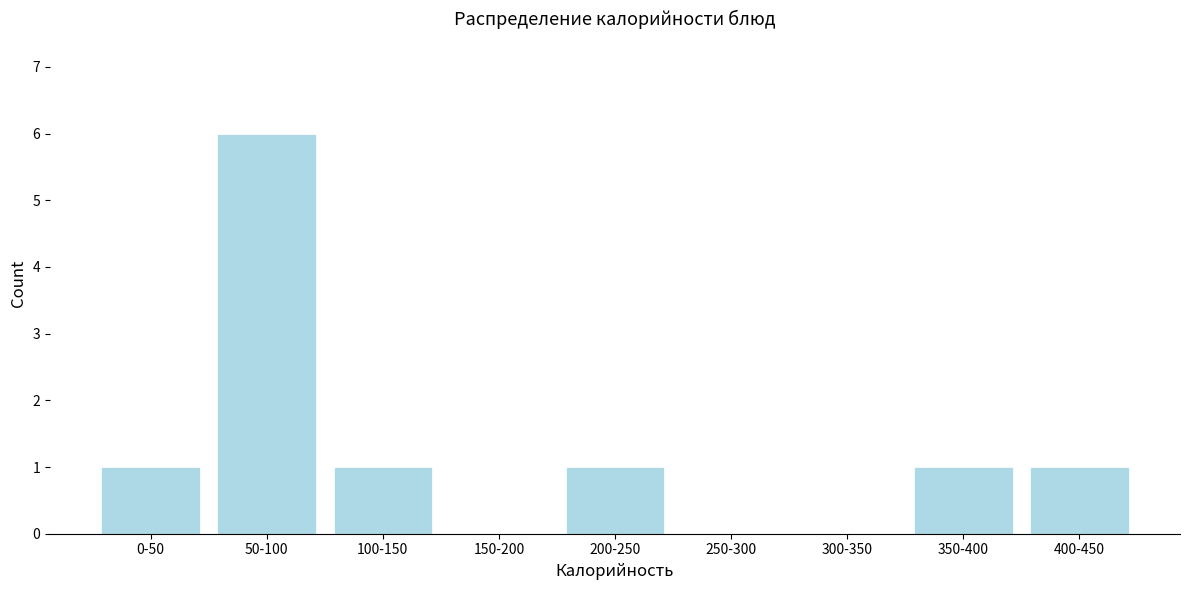

Reading left to right, transcribe all the data shown in this chart.

0-50=1	50-100=6	100-150=1	150-200=0	200-250=1	250-300=0	300-350=0	350-400=1	400-450=1